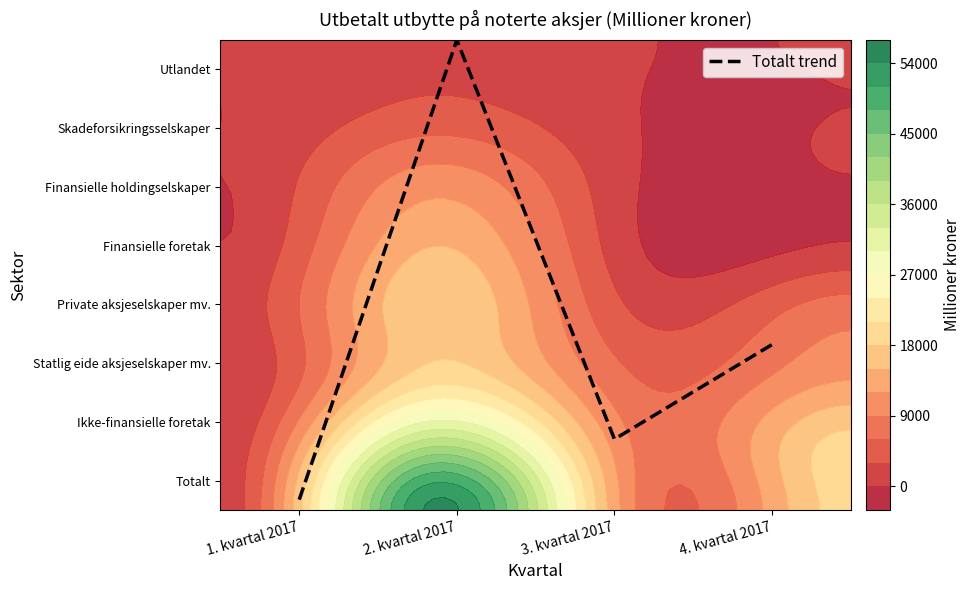

Where is the data nearest to the value 4?

4. kvartal 2017